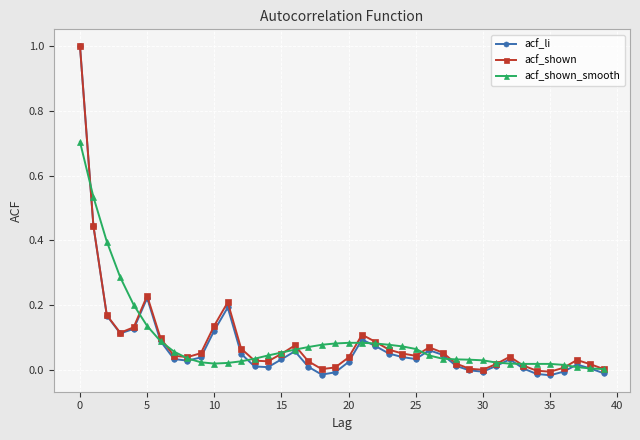

Which series has the largest range (max minus min)?

acf_li